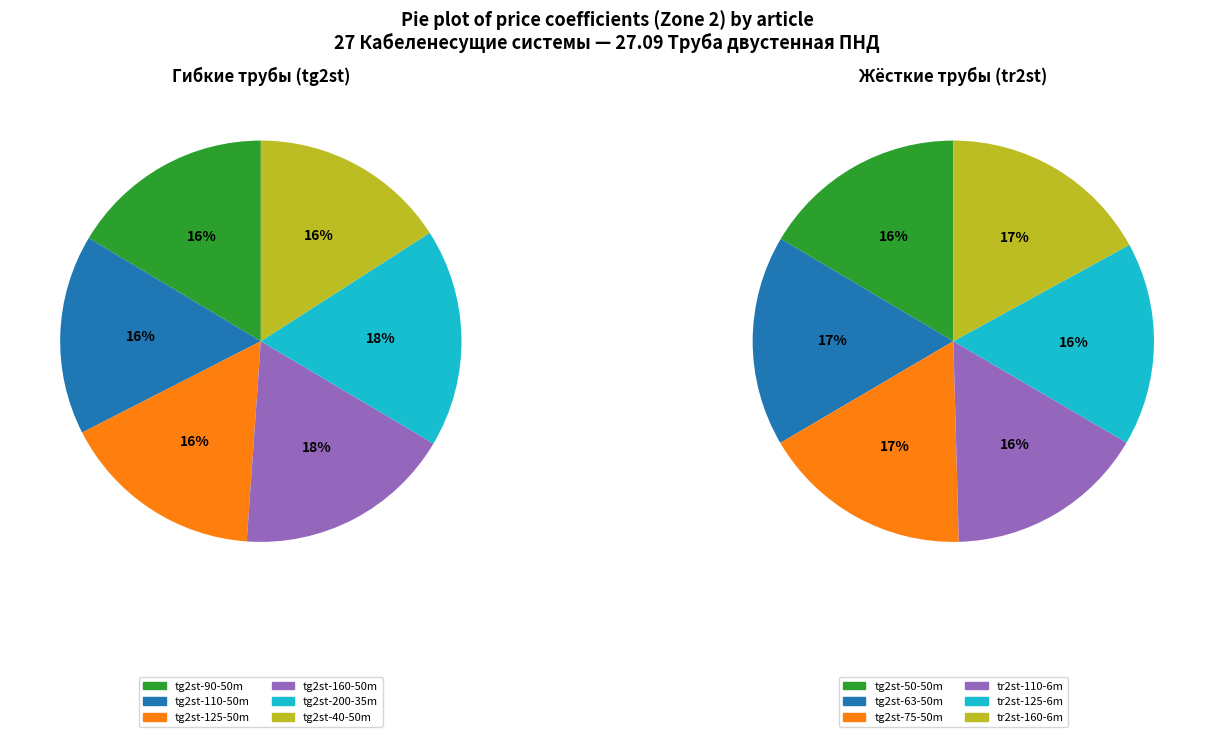

To the nearest percent, what is the average slice percentage?

8%